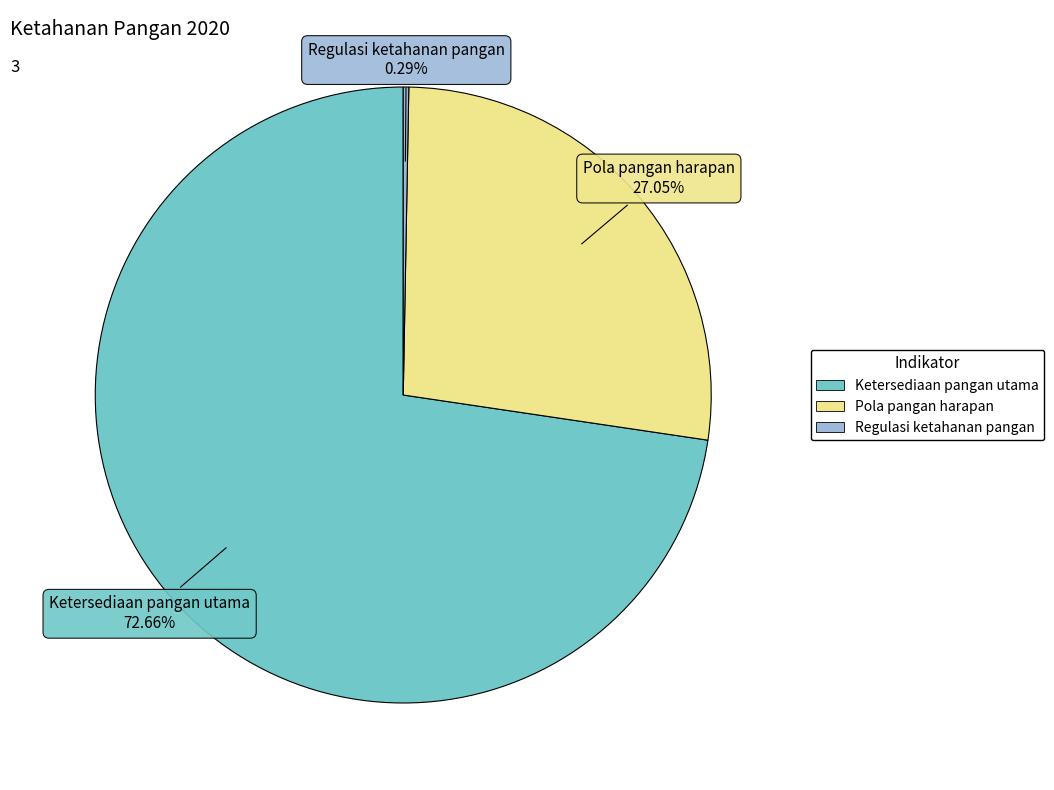

Between Regulasi ketahanan pangan and Ketersediaan pangan utama, which is larger?

Ketersediaan pangan utama